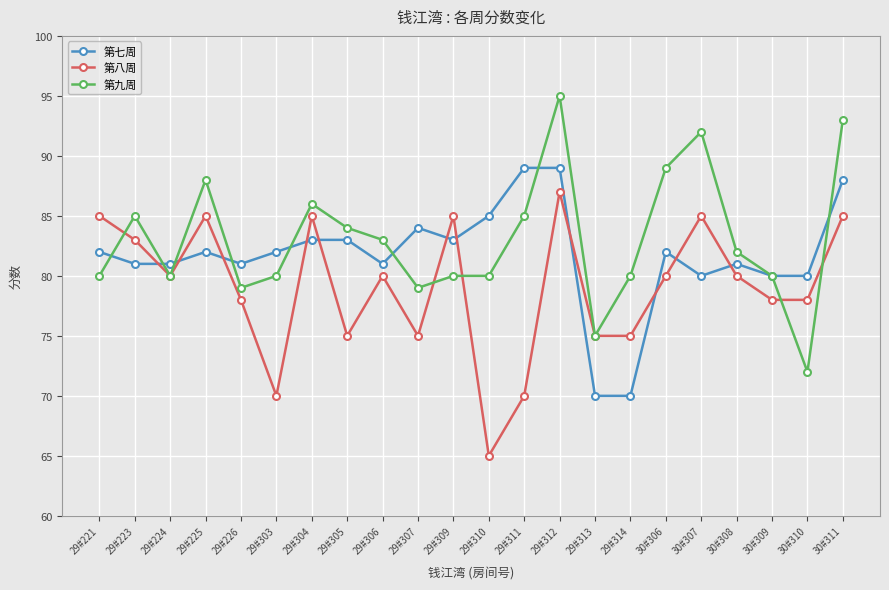

Where is the first local maximum for 第八周?

29#225